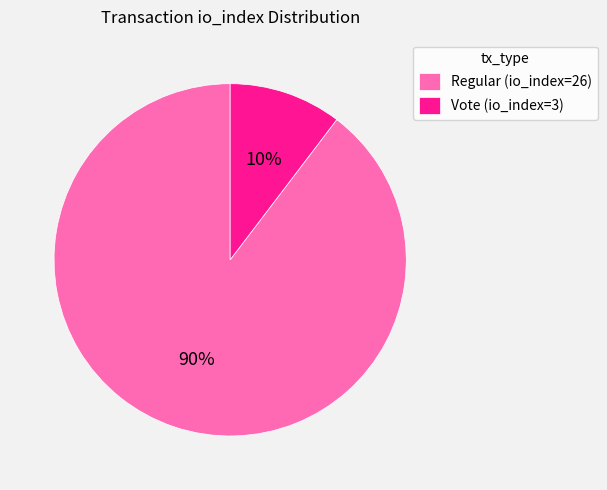

The Regular (io_index=26) slice represents 75% of the pie. True or false?

False